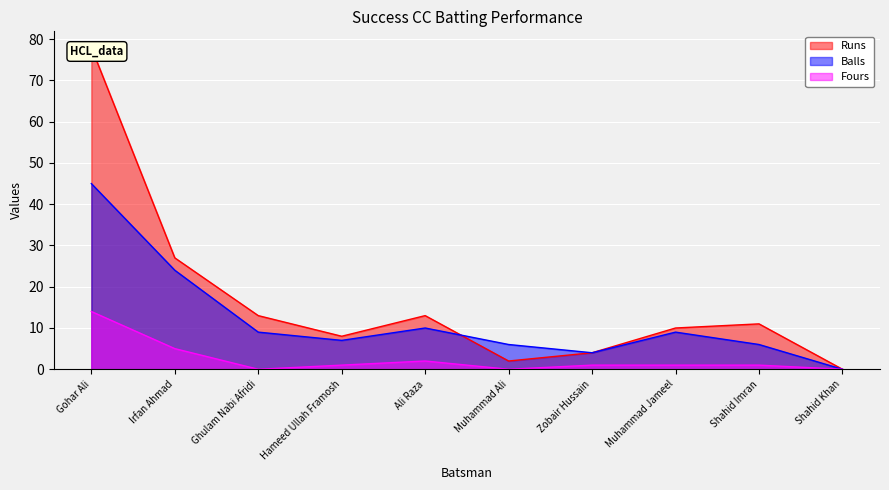

What is the difference between the maximum and minimum values in the Balls series?

45